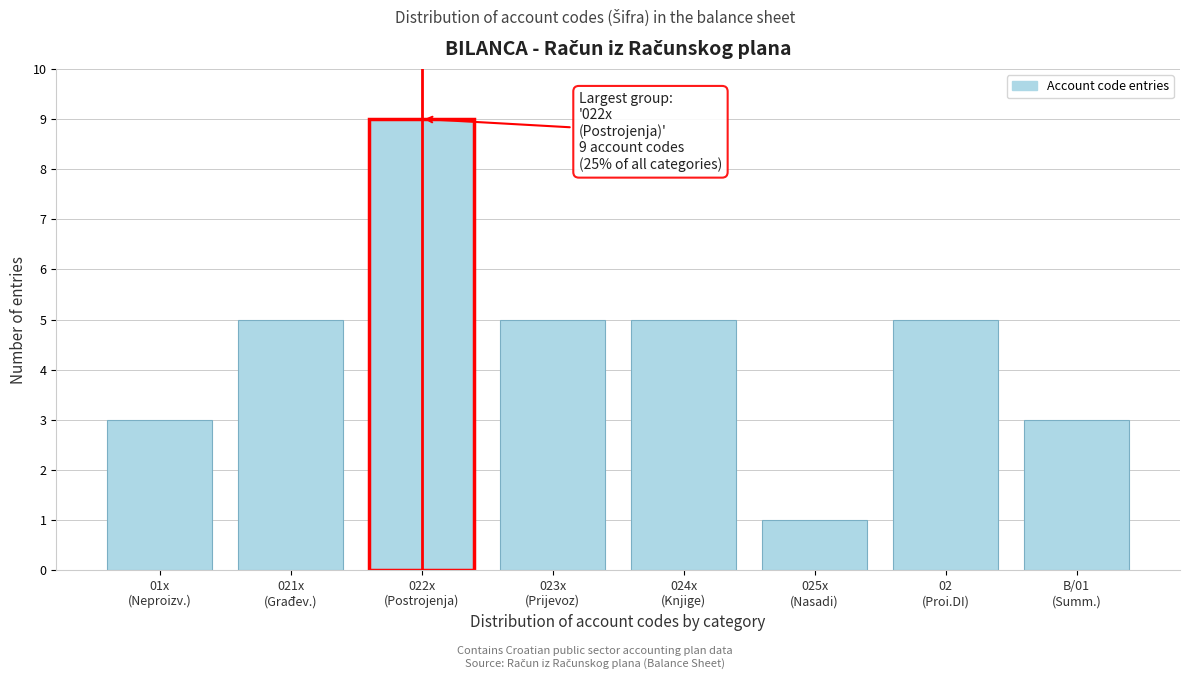

Reading right to left, extract all data points from this chart.

3	5	1	5	5	9	5	3